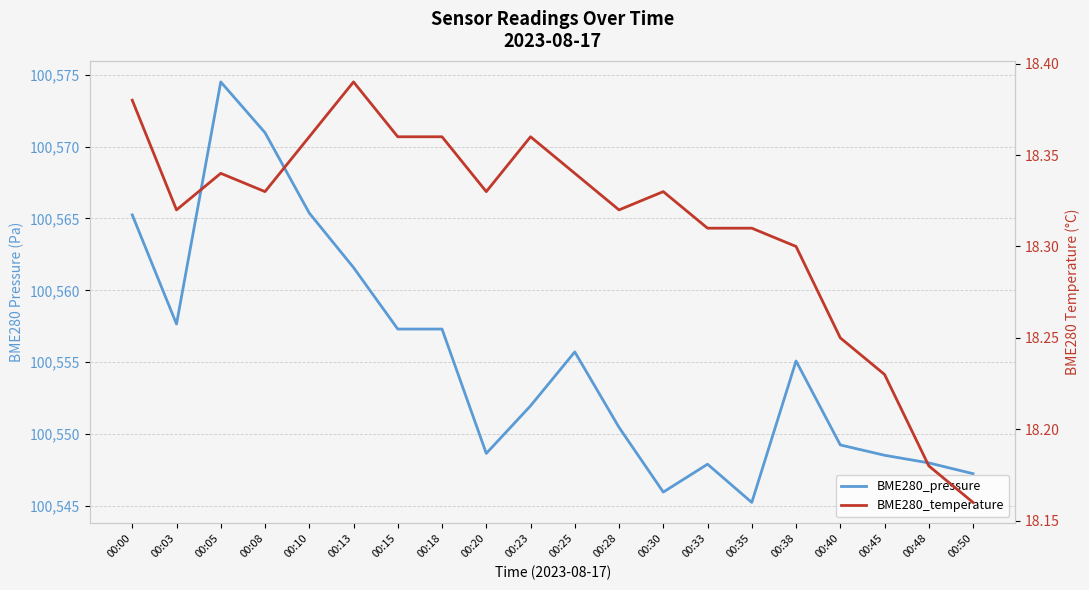

What is the value of the BME280_temperature point at the 15th from the left?

18.3